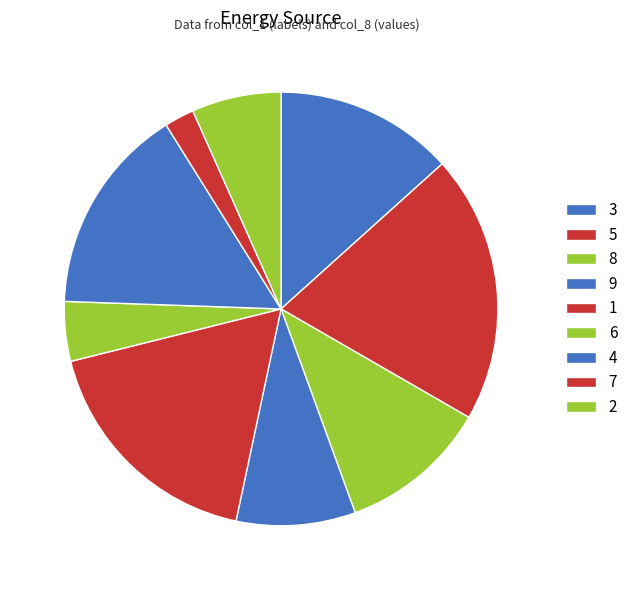

Count the number of slices in the pie.

9